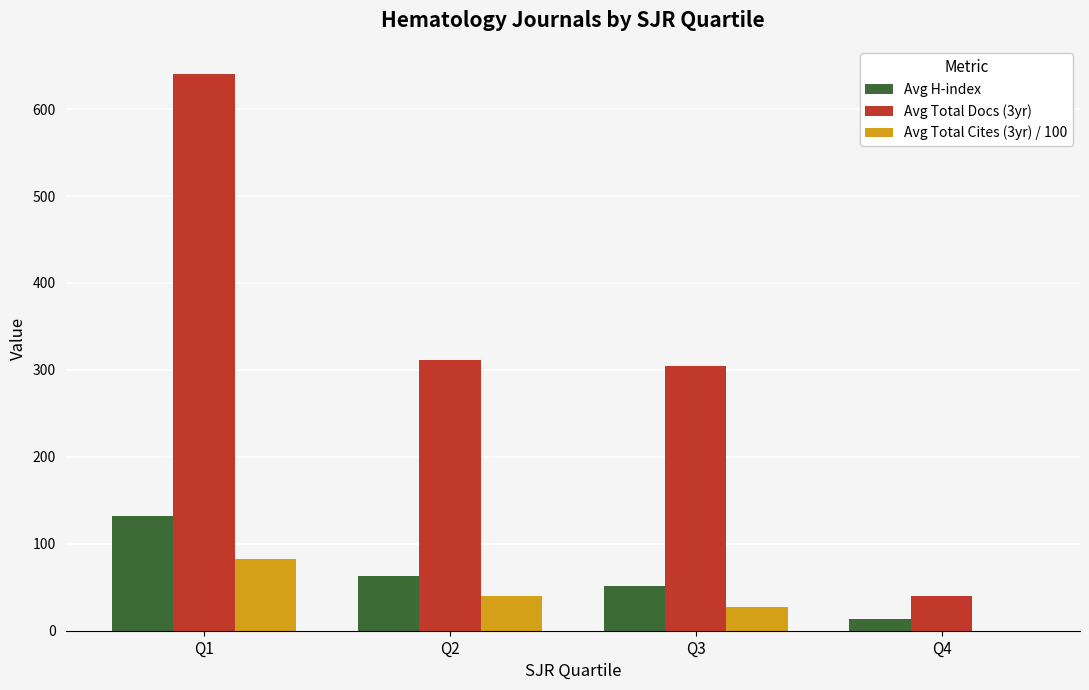

Reading right to left, list all the values displayed in this chart.

Avg H-index: Q4=13.5	Q3=51.4	Q2=63.2	Q1=132.5
Avg Total Docs (3yr): Q4=40.5	Q3=305.1	Q2=311.0	Q1=640.1
Avg Total Cites (3yr) / 100: Q4=0.1	Q3=26.9	Q2=40.3	Q1=82.3